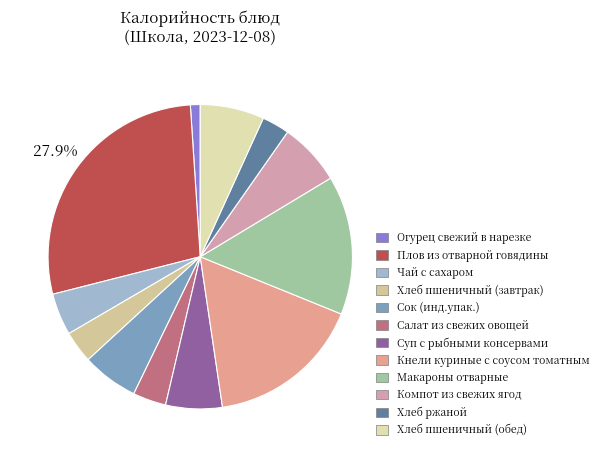

What percentage is the Хлеб ржаной slice, to the nearest percent?

3%